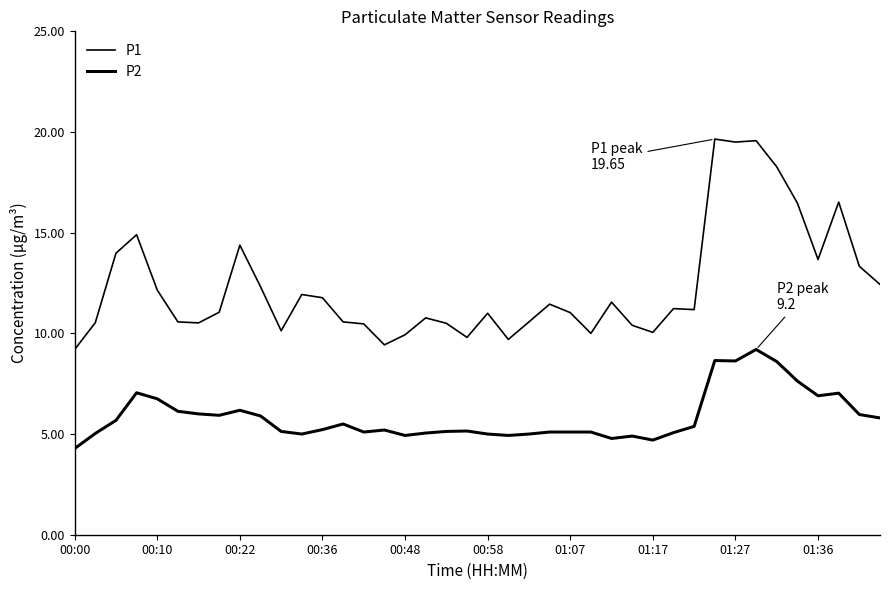

Does the chart display data point markers on the line(s)?

No